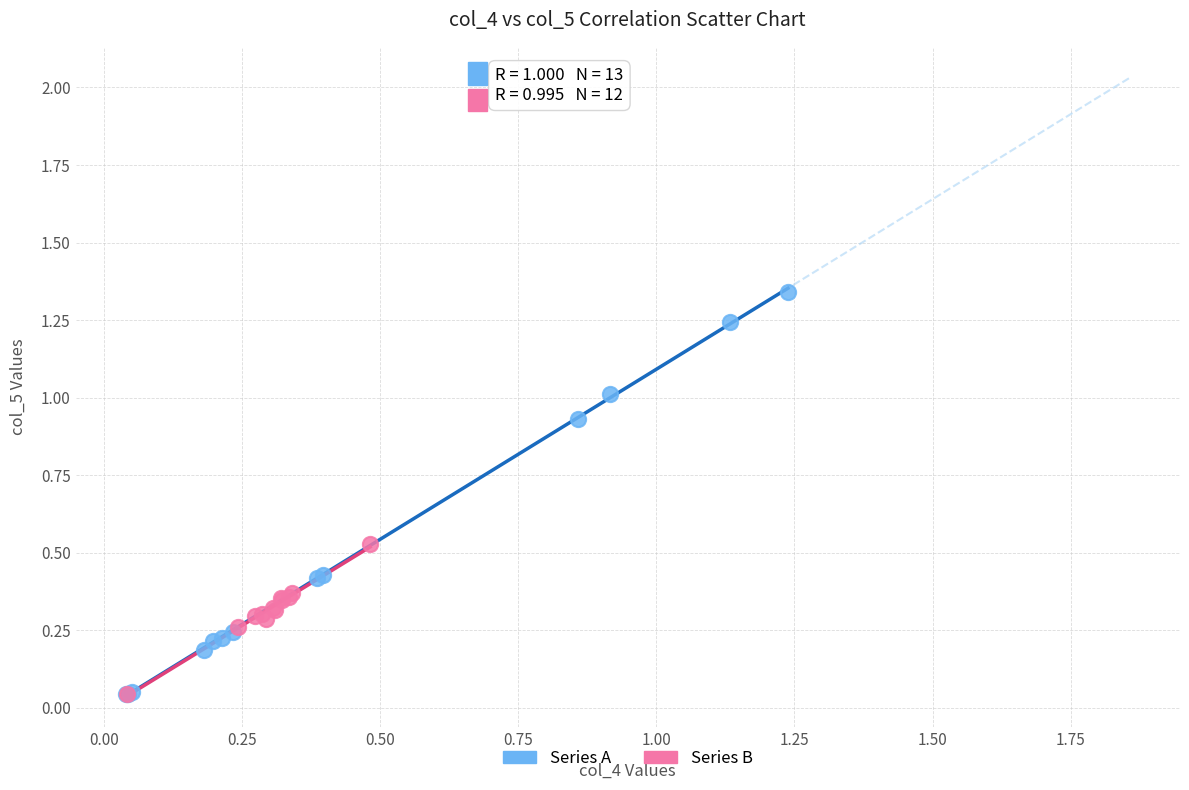

What are all the series names shown in the legend?

Series A, Series B